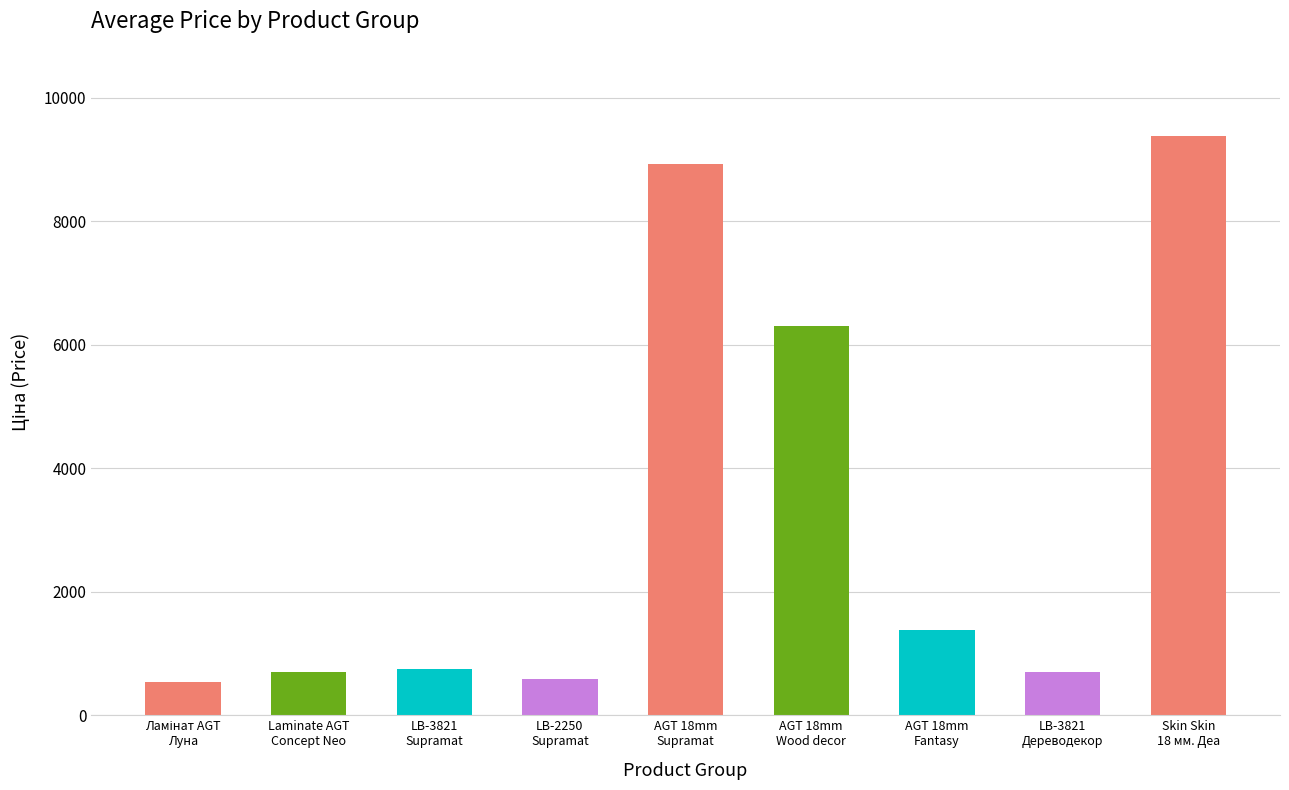

List the labels in order of value, largest first.

Skin Skin 18 мм. Деа, AGT 18mm Supramat, AGT 18mm Wood decor, AGT 18mm Fantasy, LB-3821 Supramat, LB-3821 Дереводекор, Laminate AGT Concept Neo, LB-2250 Supramat, Ламінат AGT Луна